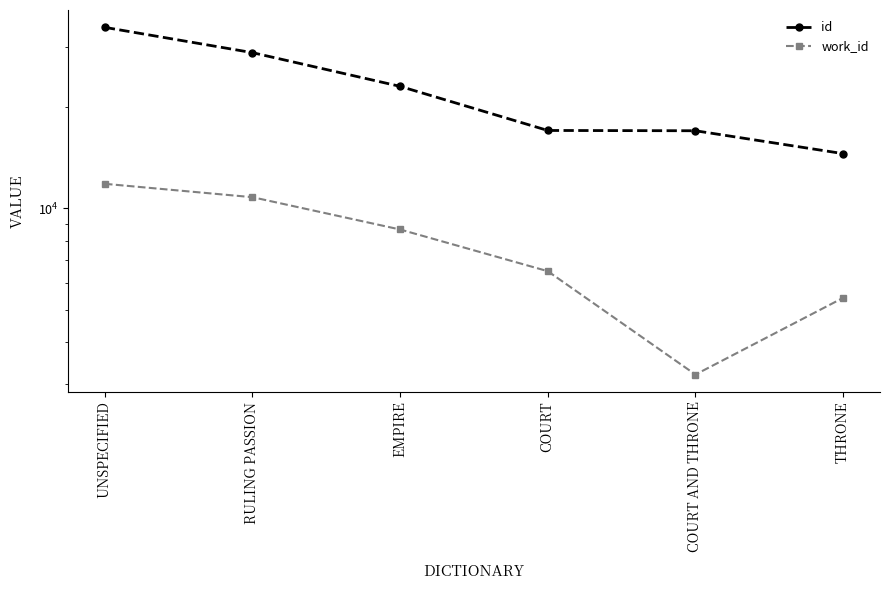

True or false: work_id has a value of 10778 at RULING PASSION.

True